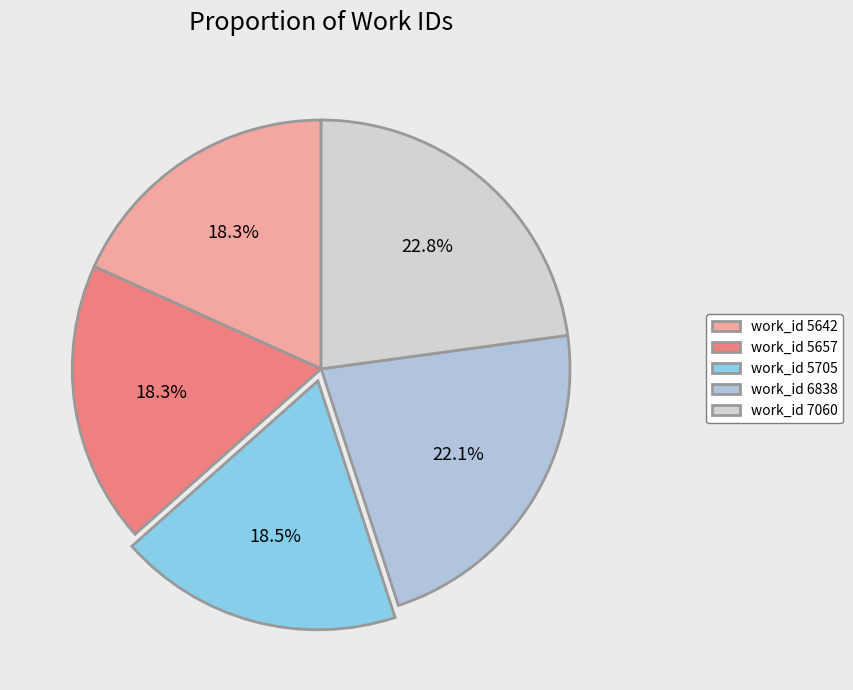

The work_id 5642 slice represents 5% of the pie. True or false?

False